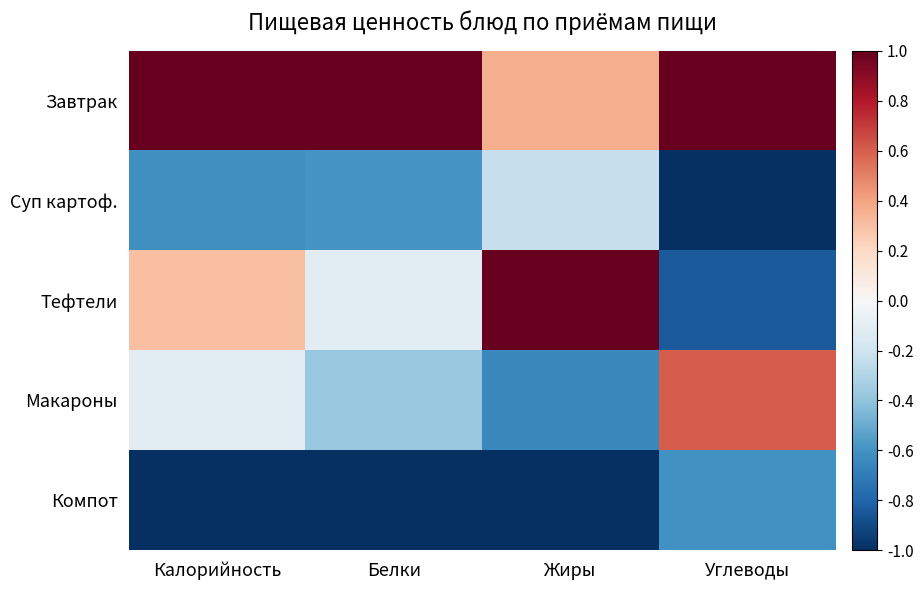

Reading right to left, list all the values displayed in this chart.

Завтрак: Углеводы=1.0	Жиры=0.4	Белки=1.0	Калорийность=1.0
Суп картоф.: Углеводы=-1.0	Жиры=-0.2	Белки=-0.6	Калорийность=-0.6
Тефтели: Углеводы=-0.8	Жиры=1.0	Белки=-0.1	Калорийность=0.3
Макароны: Углеводы=0.6	Жиры=-0.6	Белки=-0.4	Калорийность=-0.1
Компот: Углеводы=-0.6	Жиры=-1.0	Белки=-1.0	Калорийность=-1.0